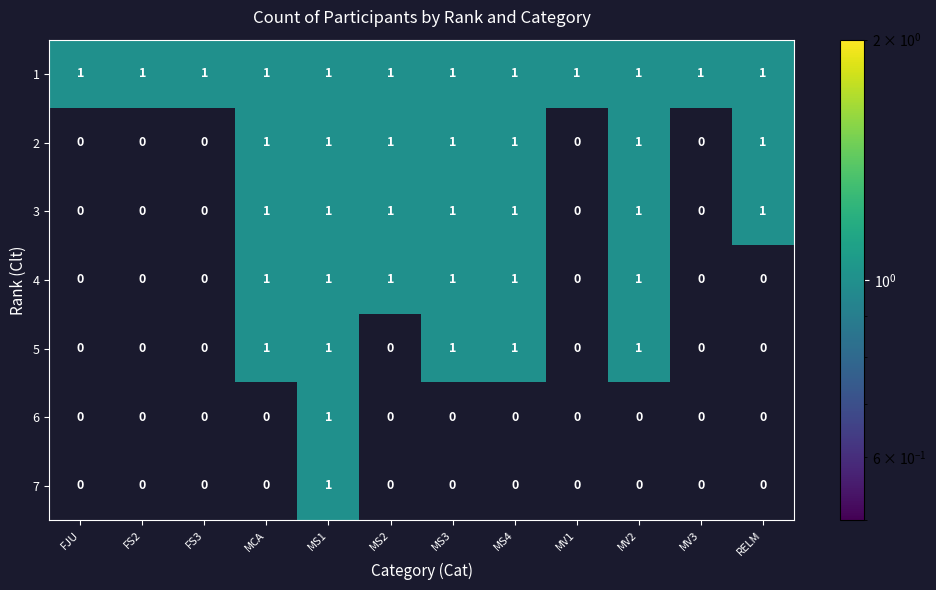

Count the 5 values in the range 0 to 1.

12